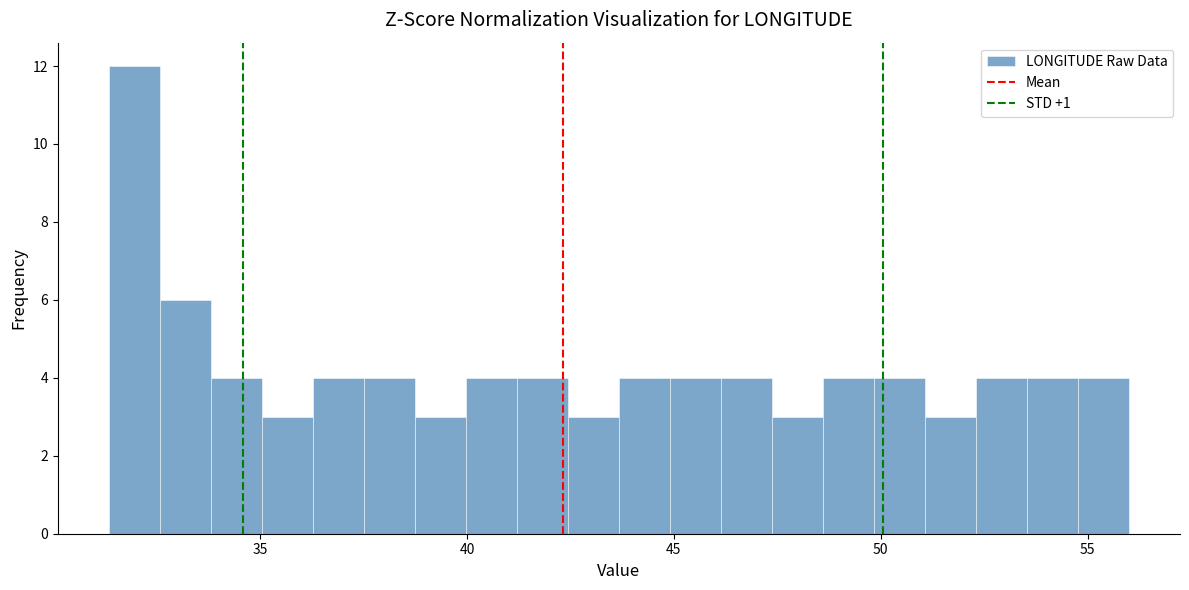

Read against the x-axis, roughly where is the centre of the tallest bar?

32.0